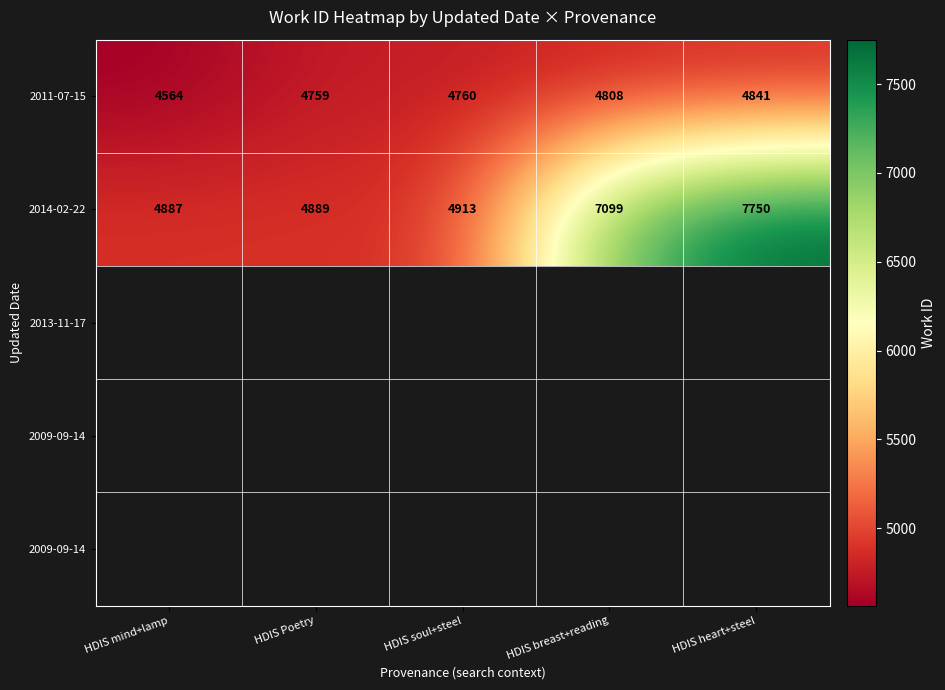

How many categories are shown in the chart?

5